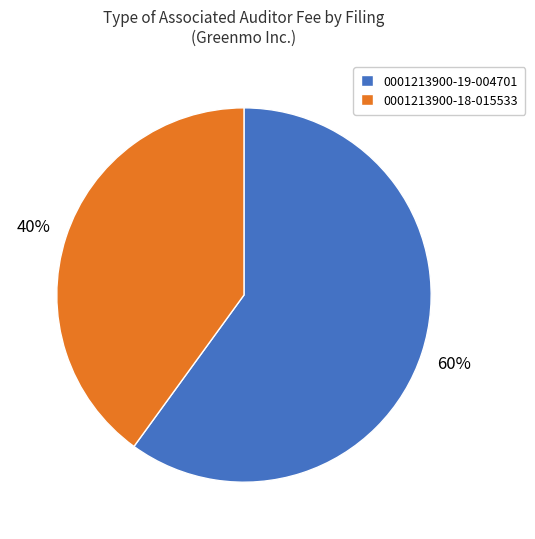

Which category accounts for the majority?

0001213900-19-004701